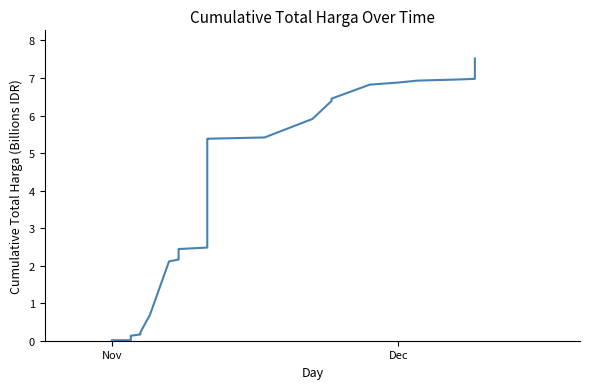

What position from the right is Dec?

34